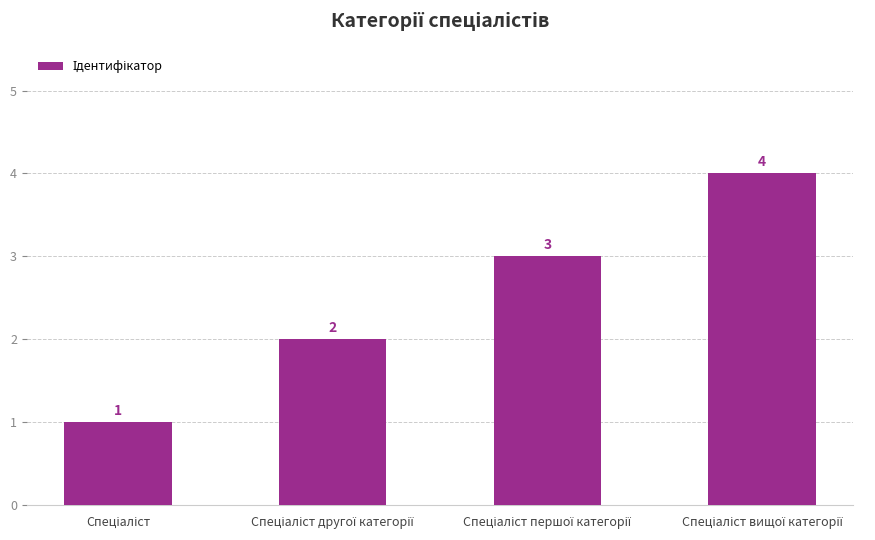

Are the bars grouped side by side (vs. stacked)?

No